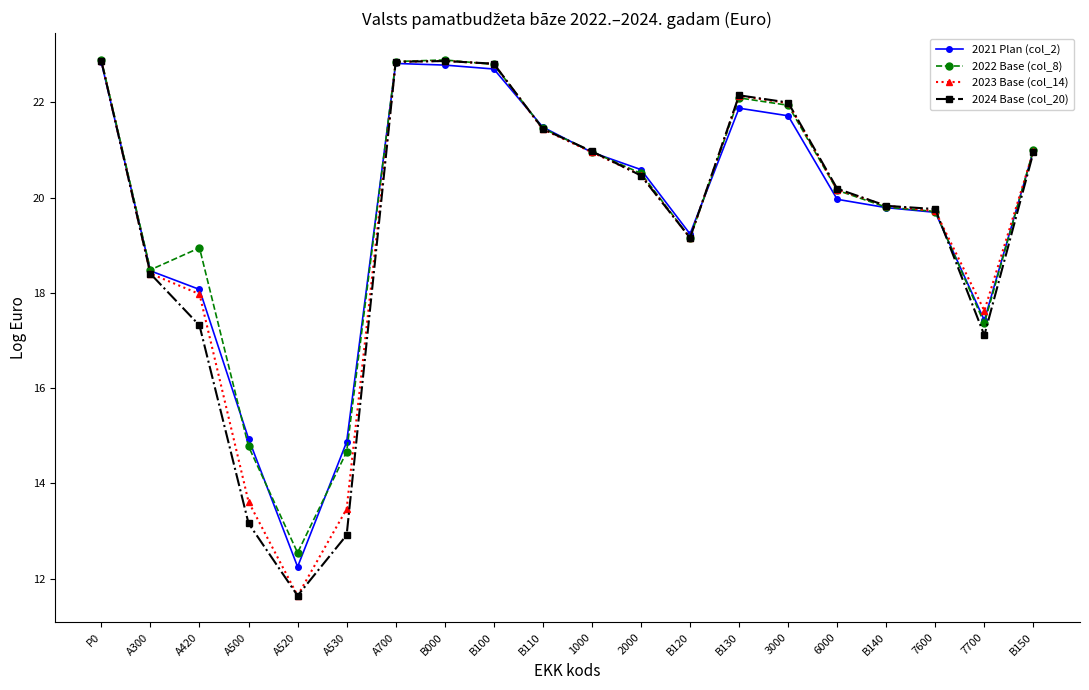

At which category does 2024 Base (col_20) reach its first local valley?

A520